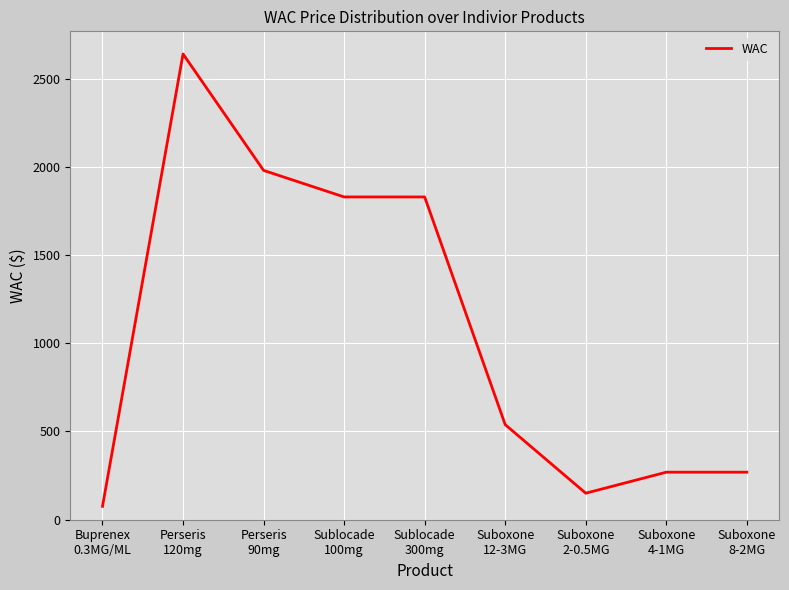

What is the maximum value shown in the chart?

2639.4